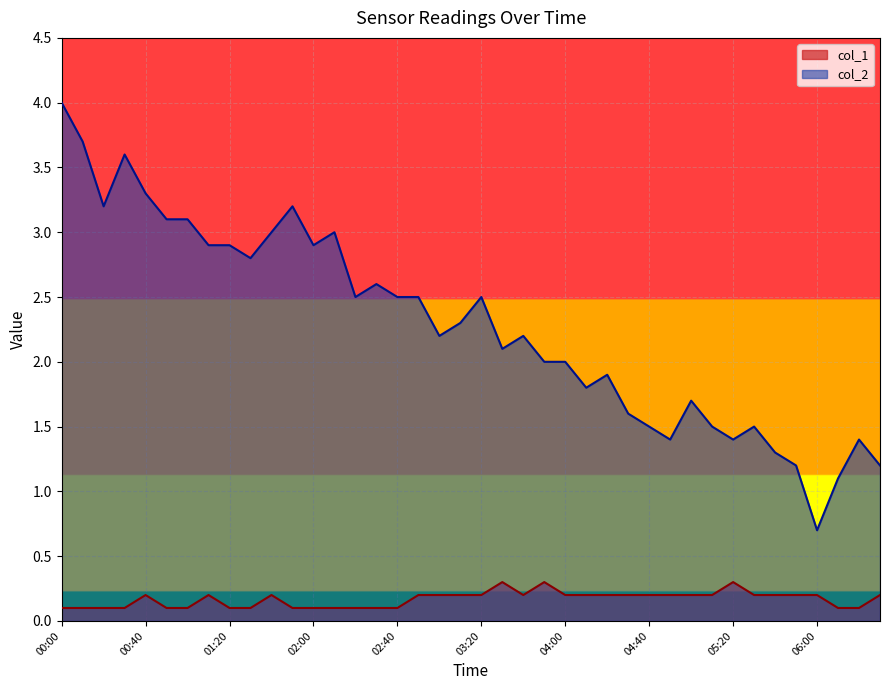

How many data points does each series have?

40